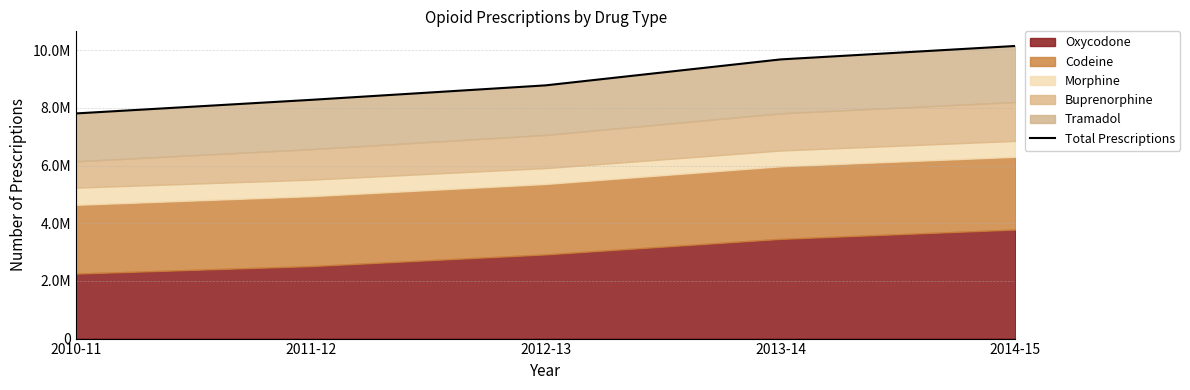

Which has a higher value, 2012-13 or 2013-14?

2013-14